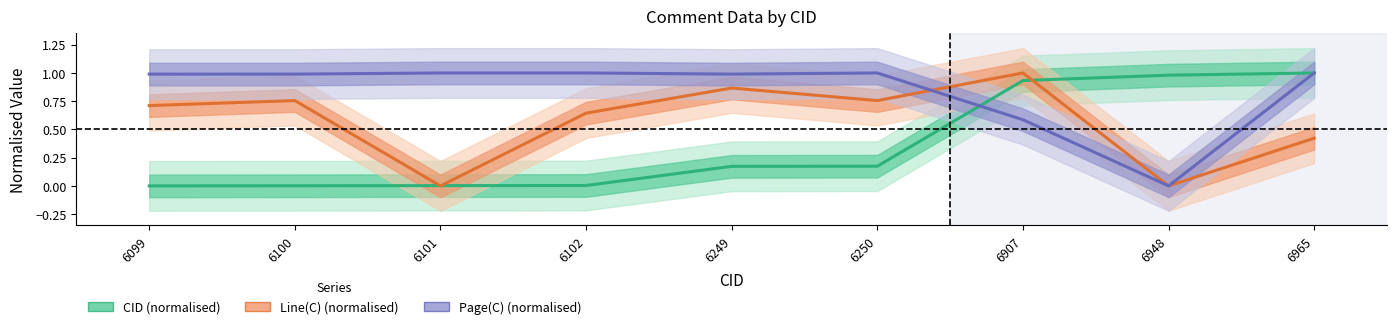

How many positive values does the CID (normalised) series have?

8